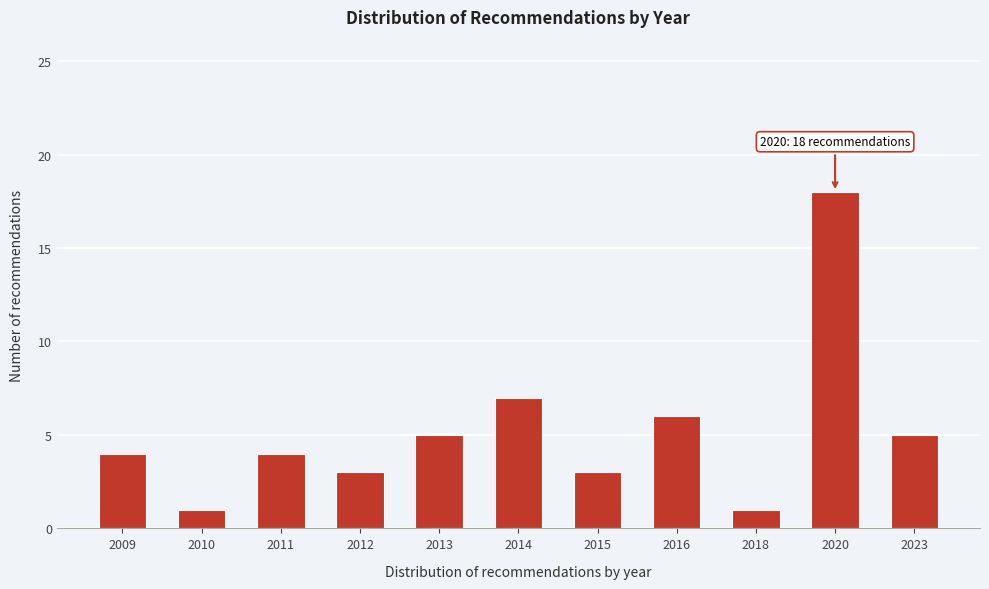

Reading right to left, transcribe all the data shown in this chart.

5	18	1	6	3	7	5	3	4	1	4